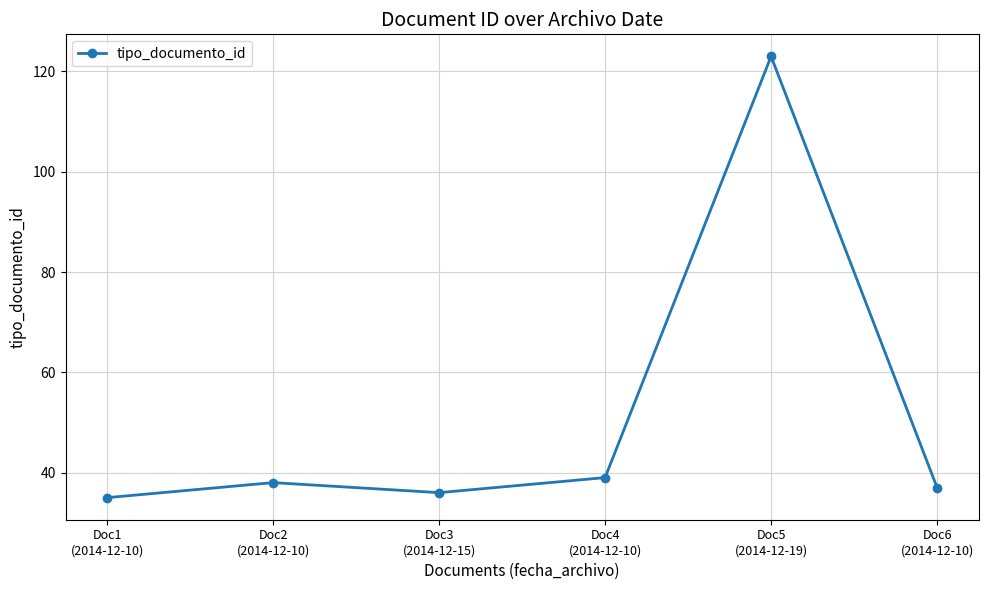

How many data points does each series have?

6